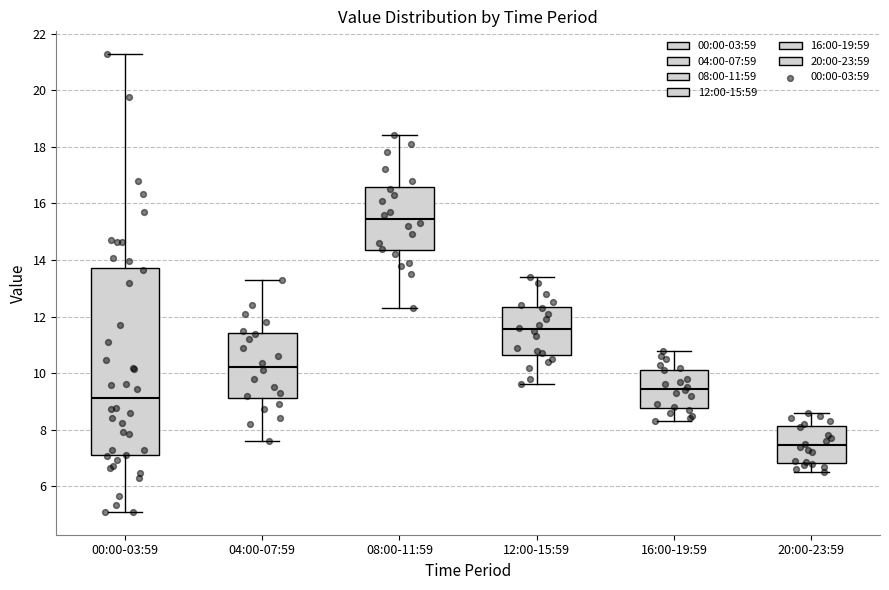

Where does the upper whisker of the box for 08:00-11:59 end on the y-axis? The values are not printed on the chart, so give them approximately, as read against the axis.

18.4